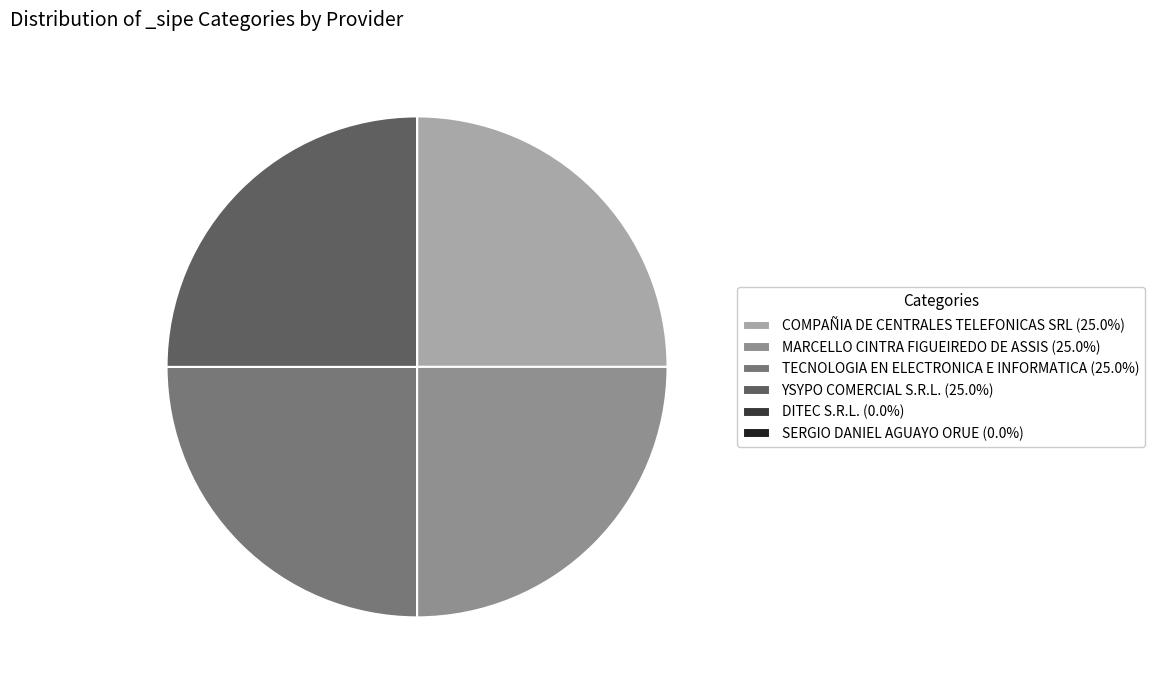

Is there a majority slice in this chart?

No